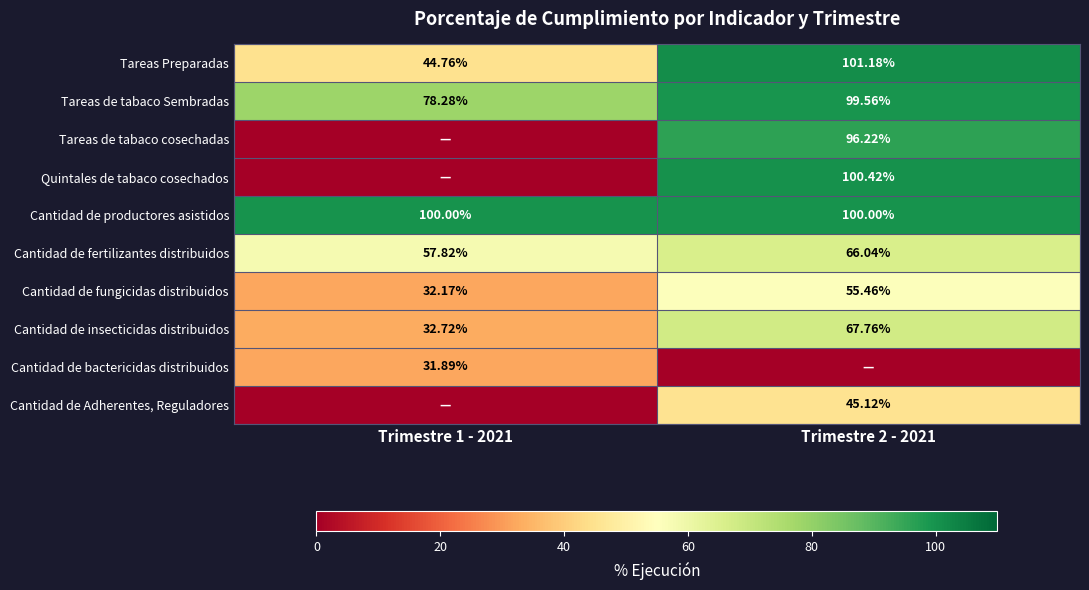

Which category has the highest value across all series?

Trimestre 2 - 2021